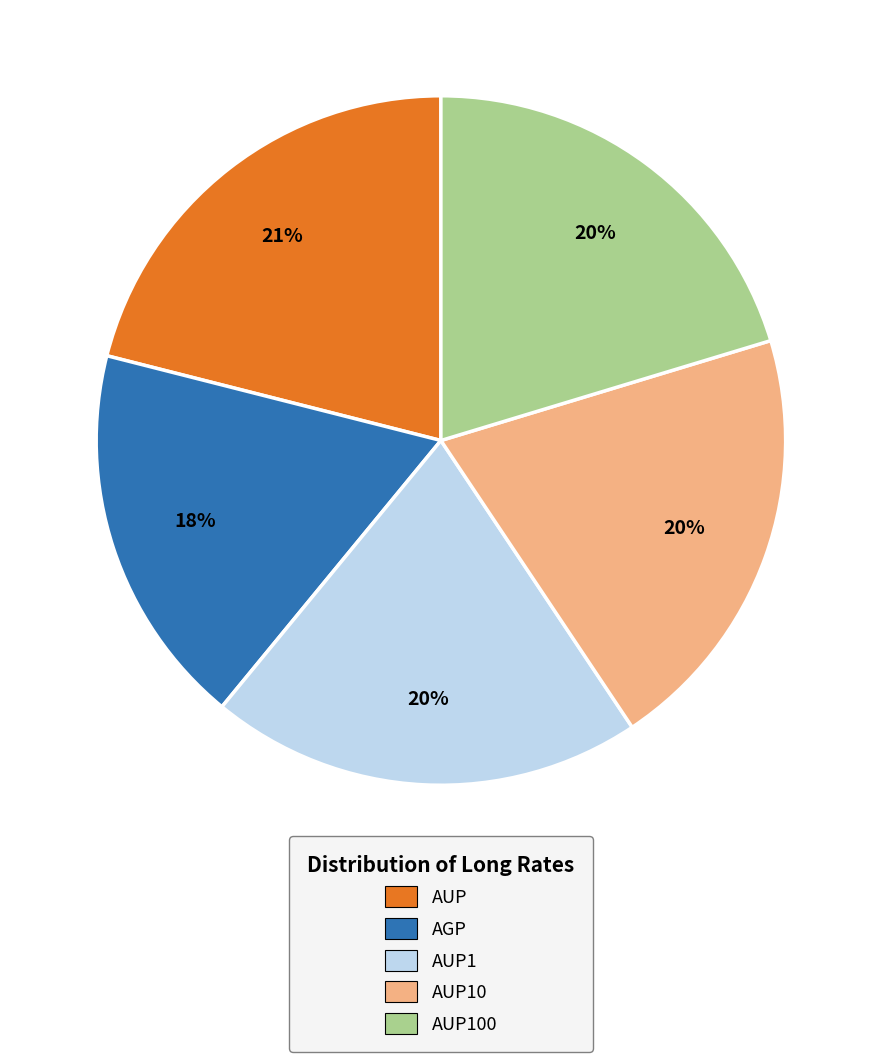

Which has a higher value, AUP or AUP100?

AUP